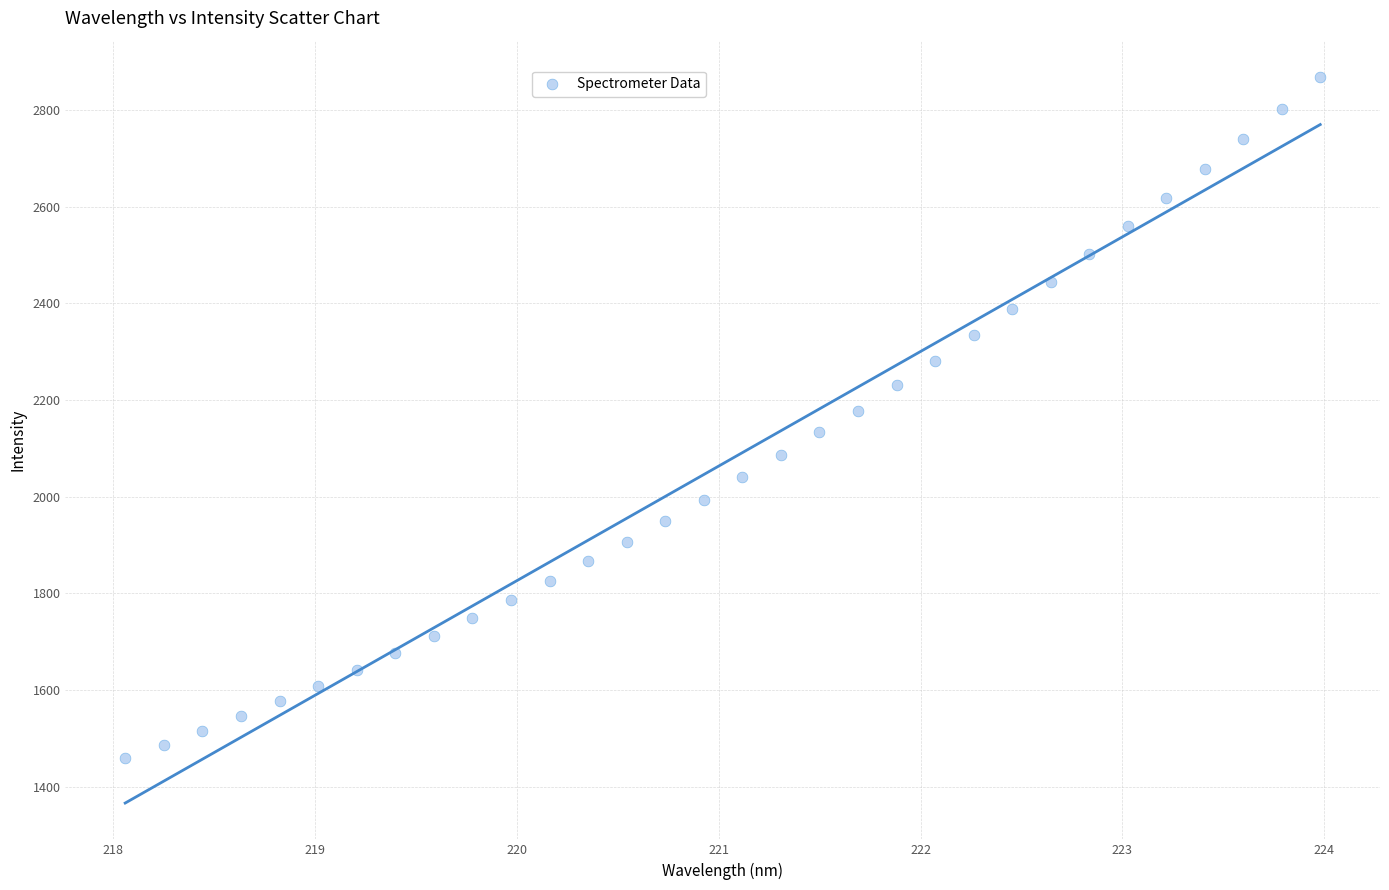

What is the range of Y values (max minus min)?

1409.2